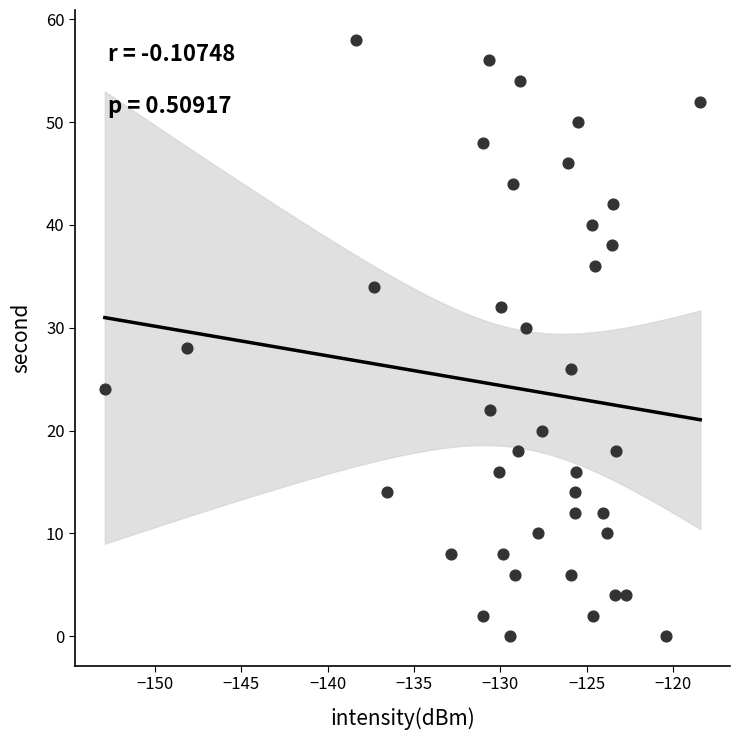

What is the range of Y values (max minus min)?

58